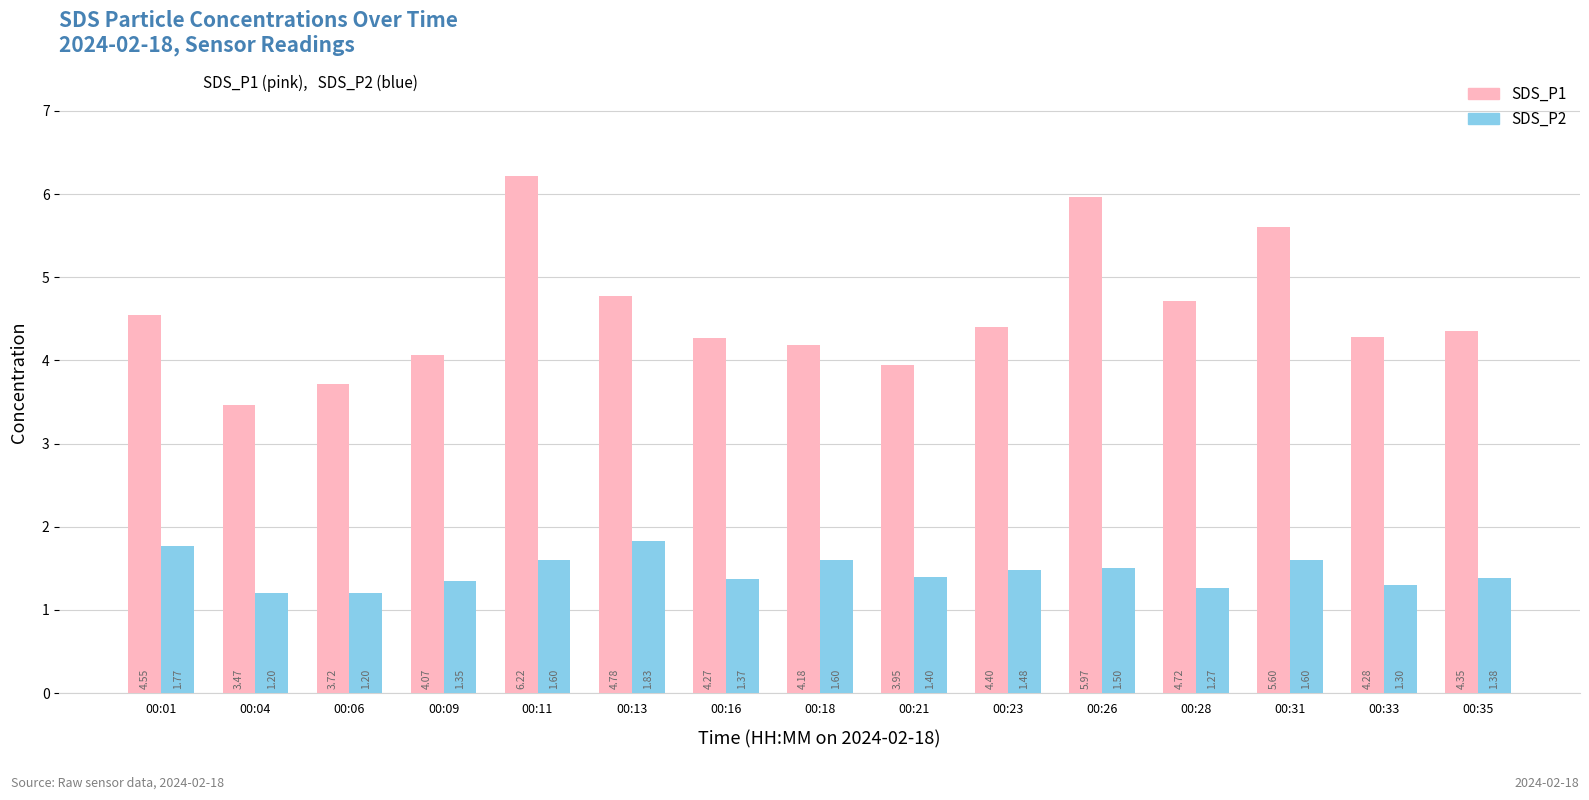

Which category has the highest value in the SDS_P2 series?

00:13